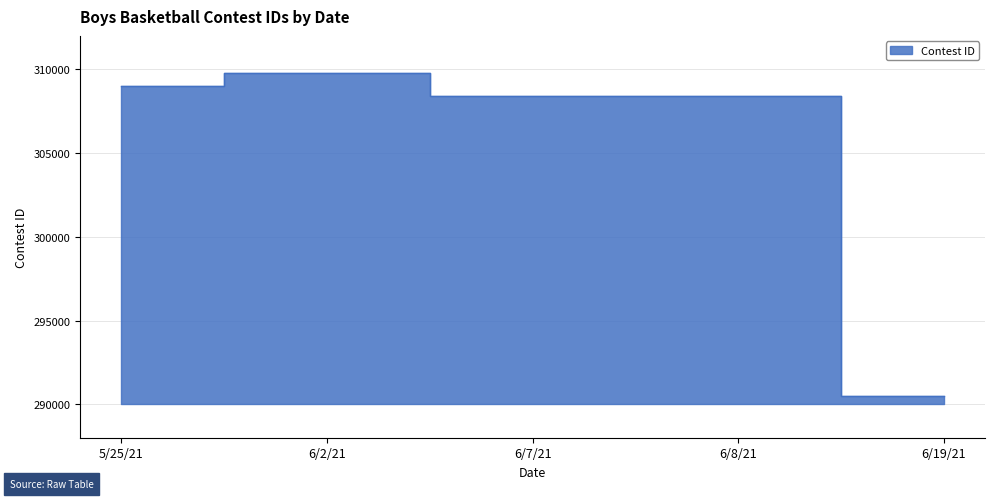

Reading right to left, transcribe all the data shown in this chart.

290465	308408	308409	309767	308979